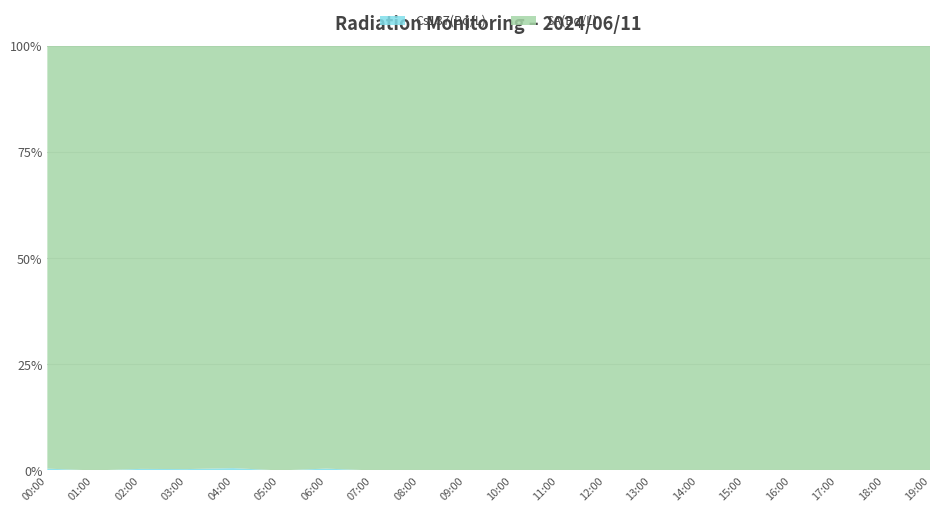

Reading left to right, list all the values displayed in this chart.

Cs137(Bq/L): 00:00=0.1	01:00=0.0	02:00=0.1	03:00=0.0	04:00=0.1	05:00=0.0	06:00=0.1	07:00=0.0	08:00=0.0	09:00=0.0	10:00=0.0	11:00=0.0	12:00=0.0	13:00=0.0	14:00=0.0	15:00=0.0	16:00=0.0	17:00=0.0	18:00=0.0	19:00=0.0
SA(Bq/L): 00:00=13.0	01:00=14.0	02:00=14.0	03:00=15.0	04:00=15.0	05:00=16.0	06:00=13.0	07:00=14.0	08:00=15.0	09:00=16.0	10:00=14.0	11:00=13.0	12:00=12.0	13:00=14.0	14:00=15.0	15:00=13.0	16:00=12.0	17:00=14.0	18:00=13.0	19:00=12.0